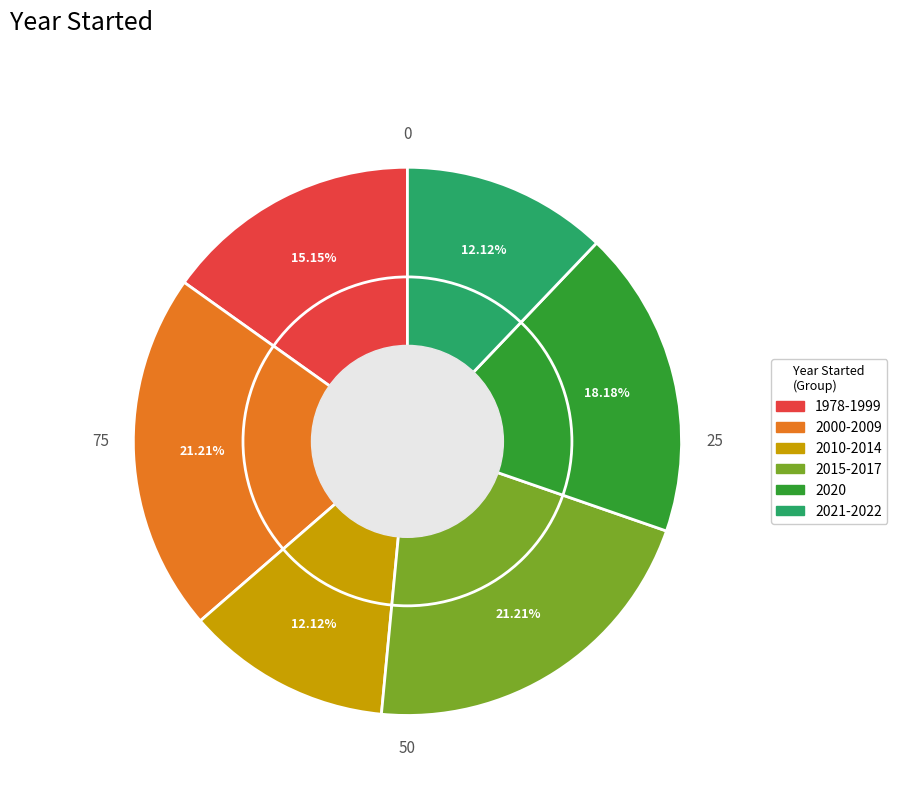

Is there a majority slice in this chart?

No